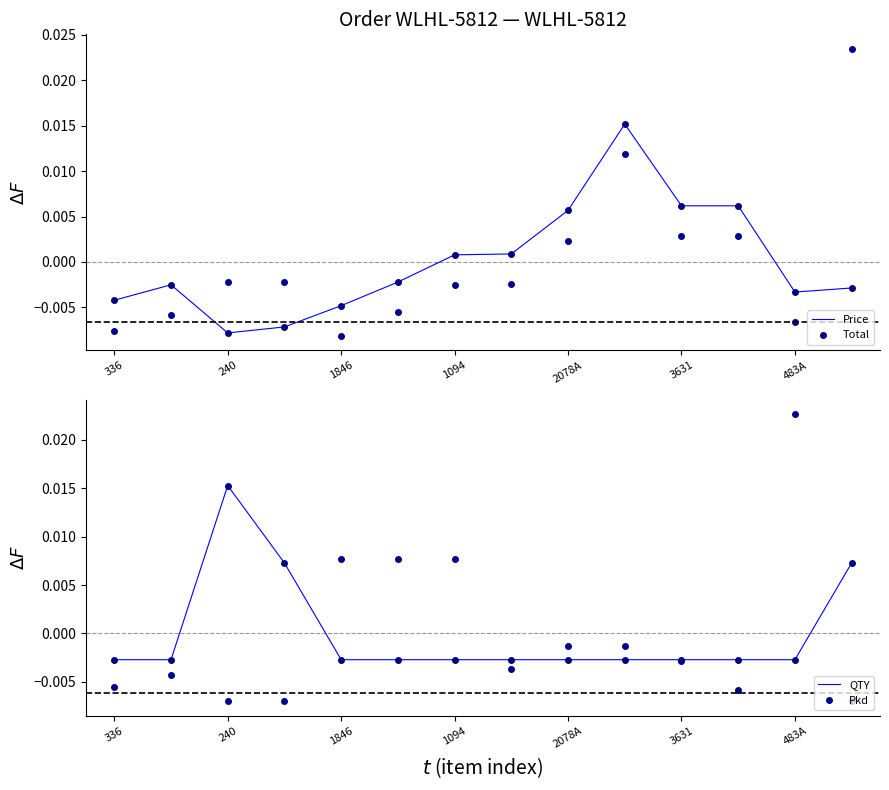

In Price, how many points are higher than both neighbors (excluding endpoints)?

2